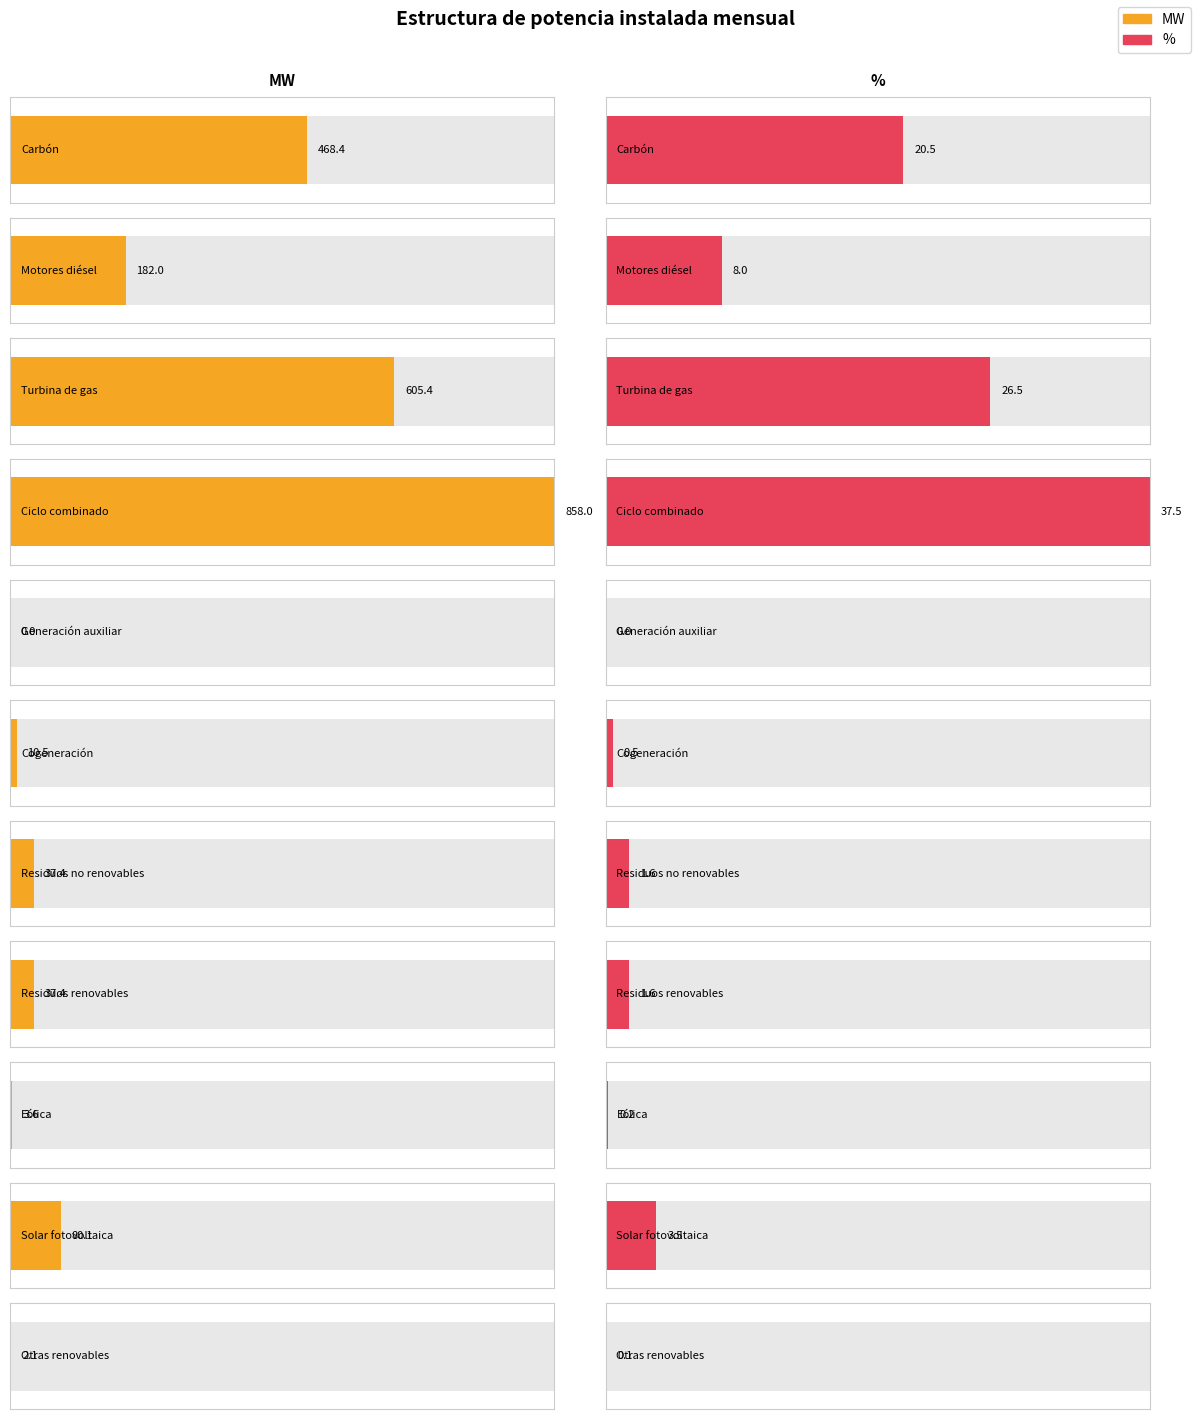

How many bars are there in total?

22